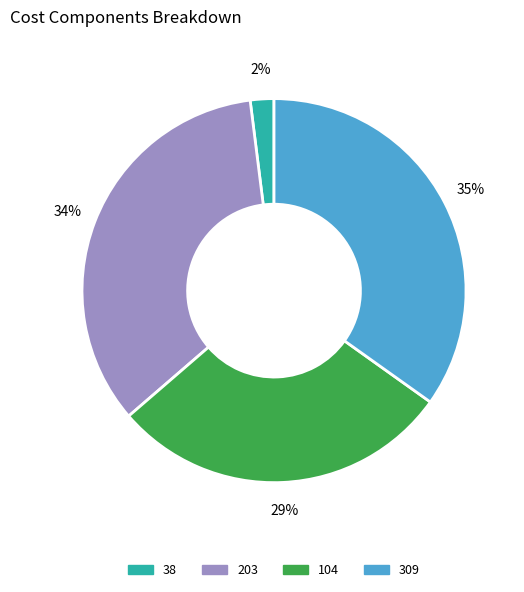

Which has a higher value, 38 or 203?

203